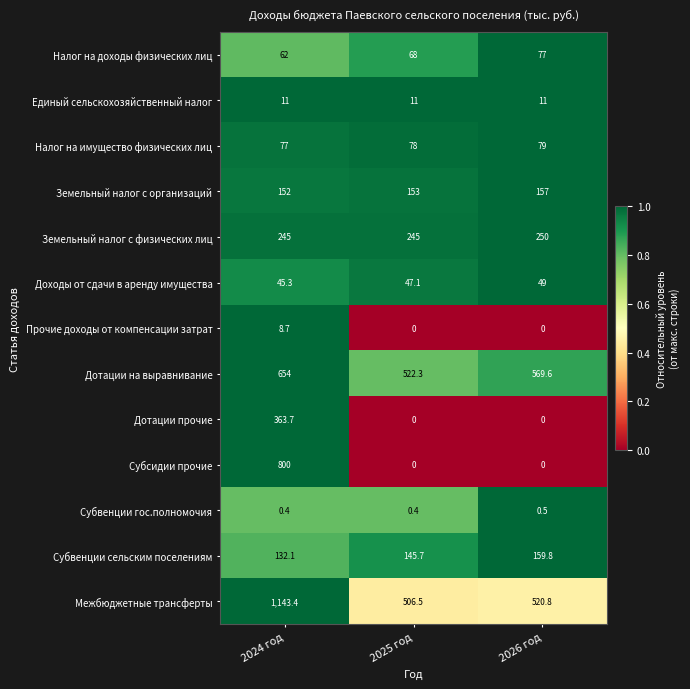

List the labels in order of Межбюджетные трансферты value, smallest first.

2025 год, 2026 год, 2024 год